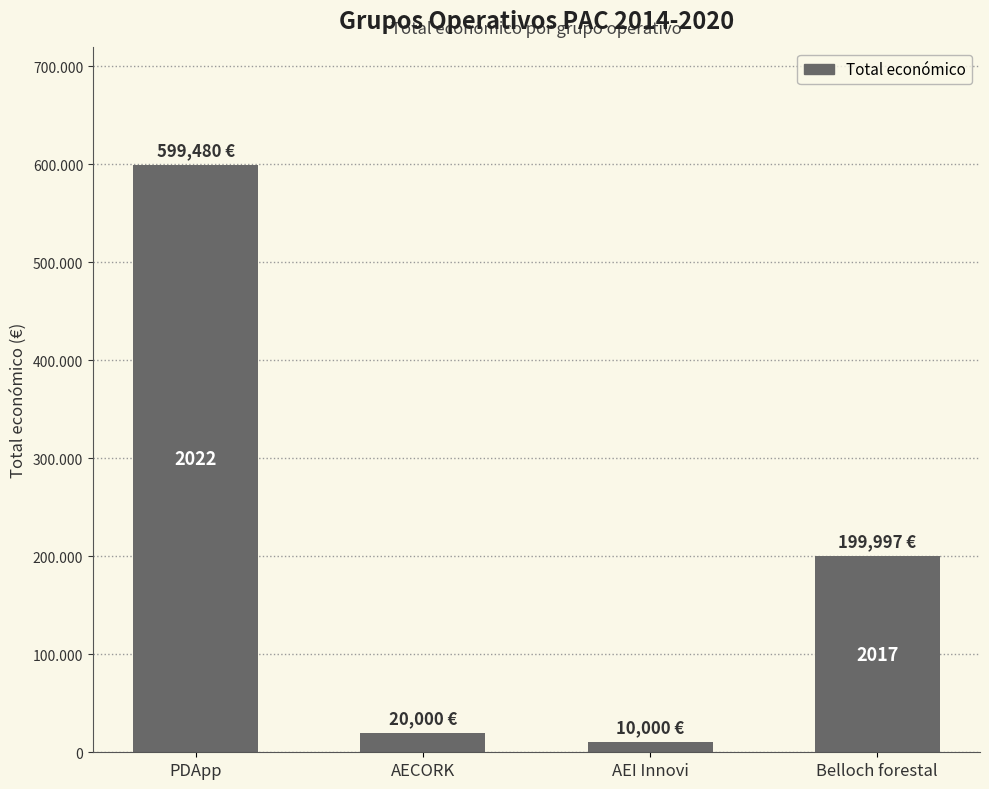

Reading right to left, list all the values displayed in this chart.

Belloch forestal=199997	AEI Innovi=10000	AECORK=20000	PDApp=599480